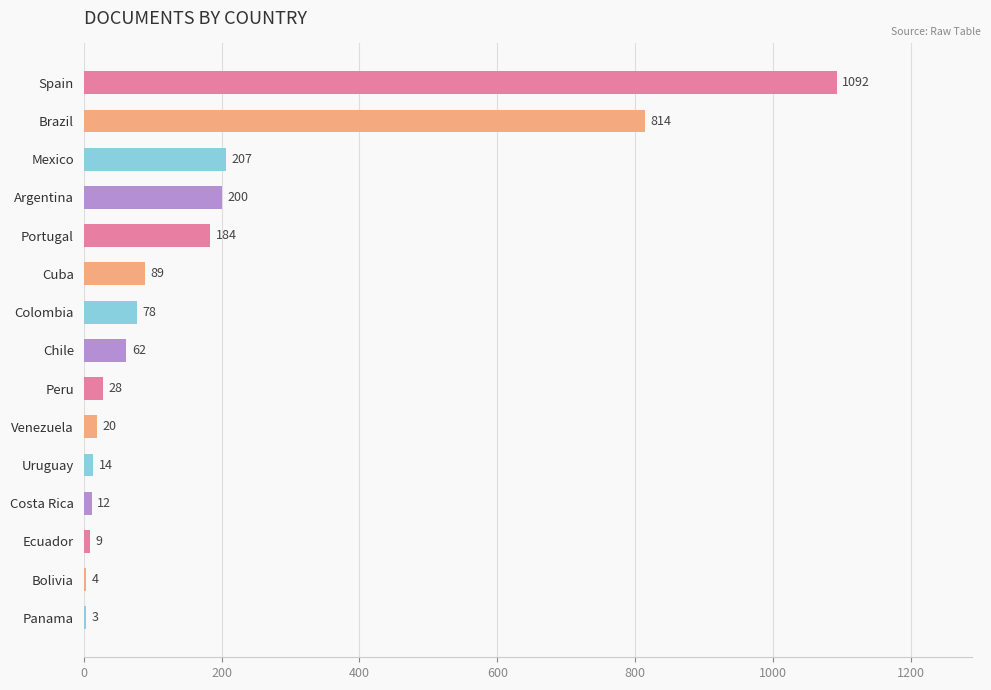

True or false: the data shows 184 at Portugal.

True